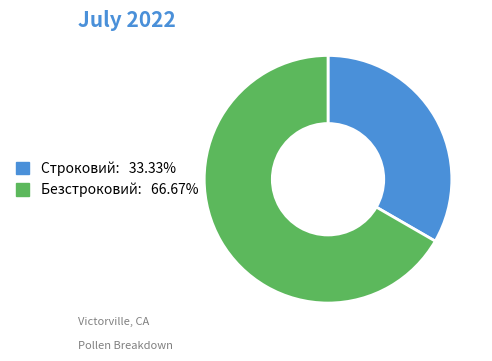

Rank the categories by value from highest to lowest.

Безстроковий, Строковий